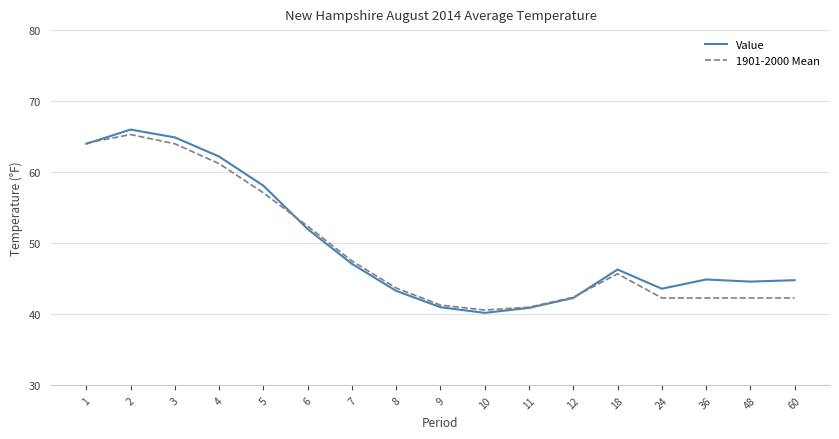

At which label does Value first exceed 44?

1